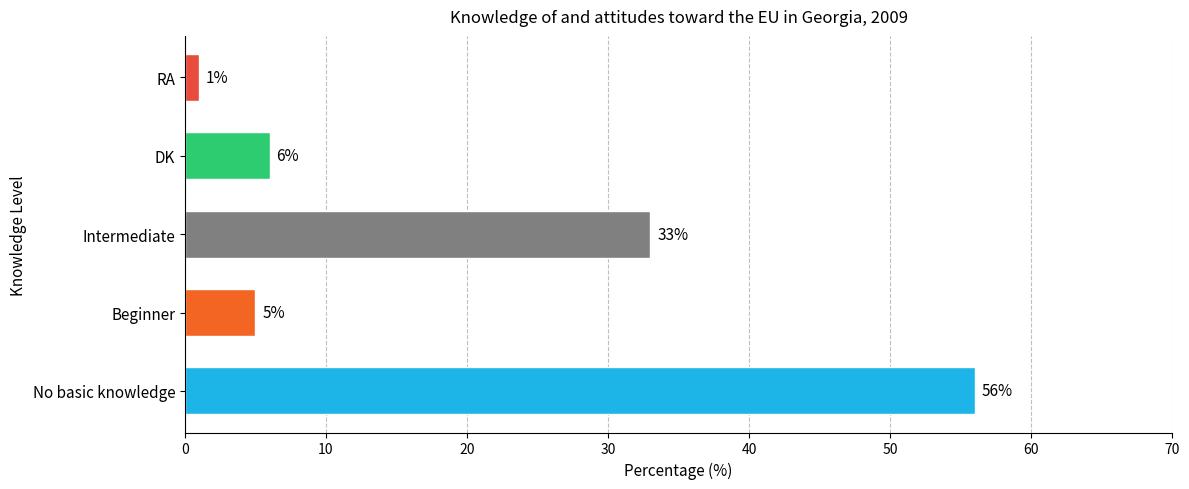

What is the maximum value shown in the chart?

56